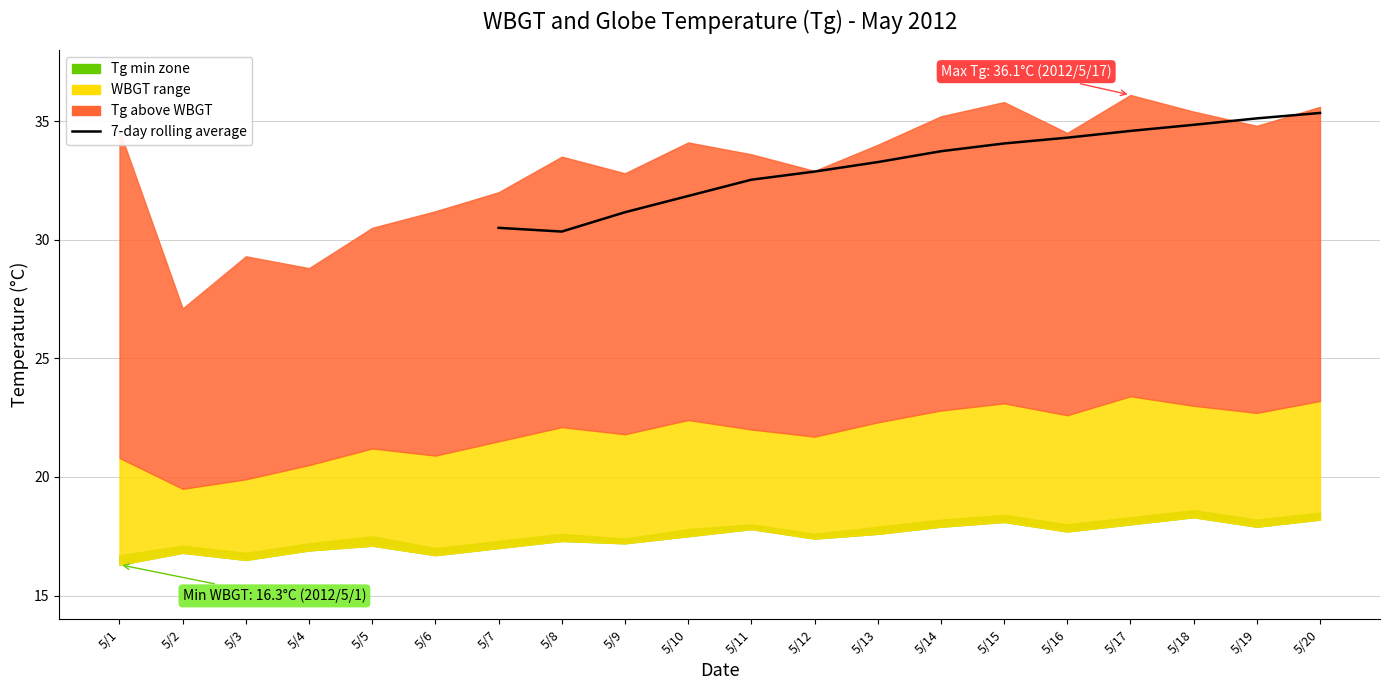

Does the chart have visible grid lines?

Yes